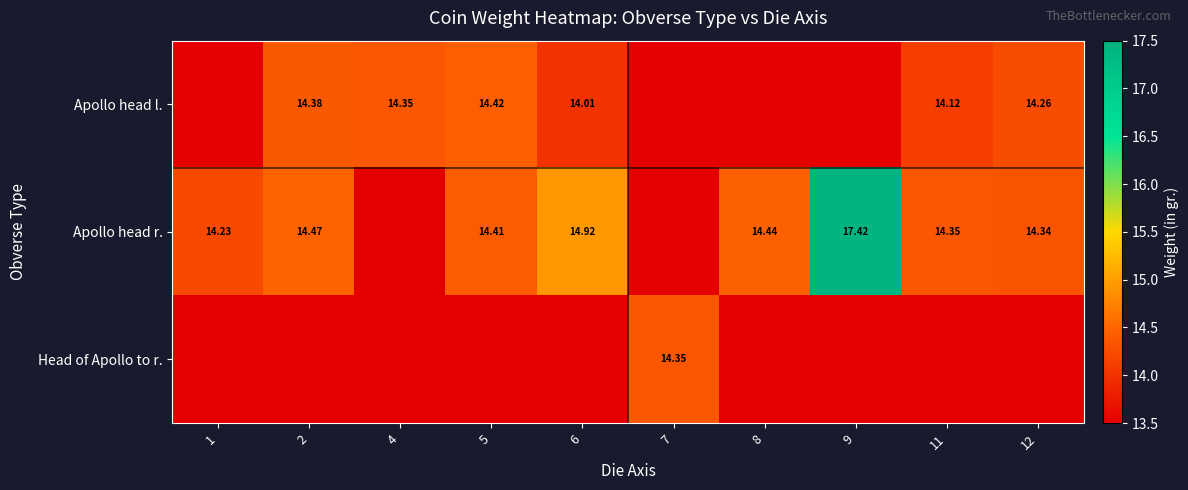

Rank the series at 8 from highest to lowest value.

Apollo head r., Apollo head l., Head of Apollo to r.